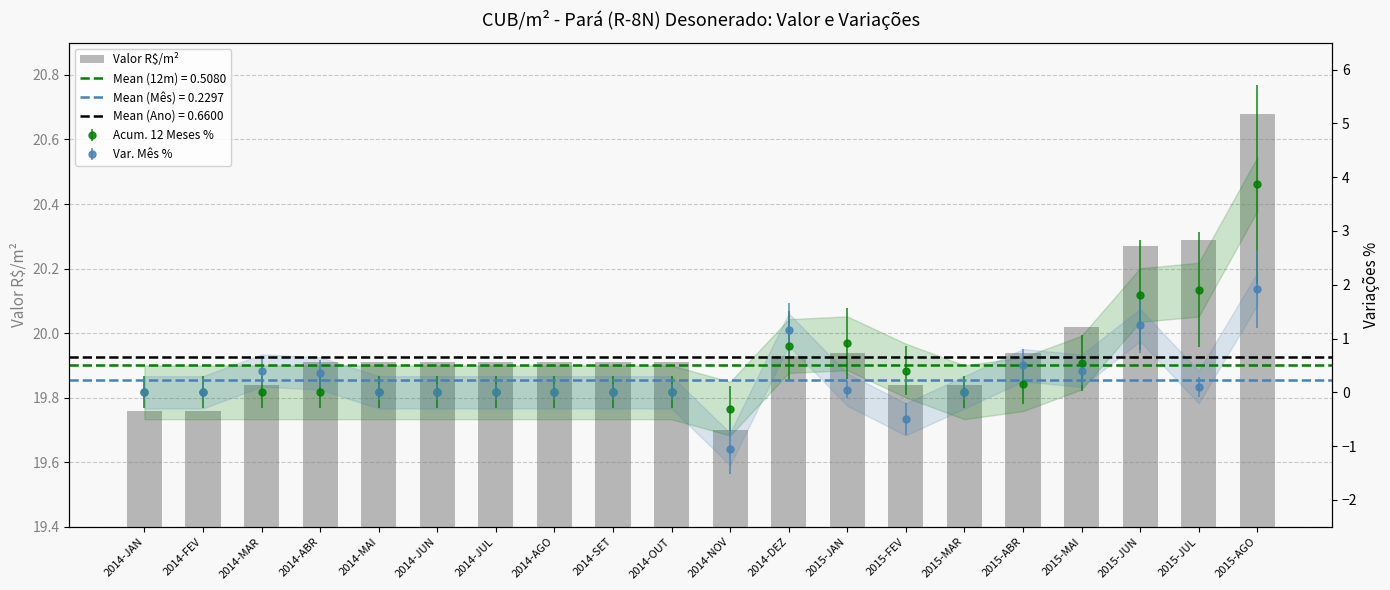

List the labels in order of value, largest first.

2015-AGO, 2015-JUL, 2015-JUN, 2015-MAI, 2015-JAN, 2015-ABR, 2014-DEZ, 2014-ABR, 2014-MAI, 2014-JUN, 2014-JUL, 2014-AGO, 2014-SET, 2014-OUT, 2014-MAR, 2015-FEV, 2015-MAR, 2014-JAN, 2014-FEV, 2014-NOV